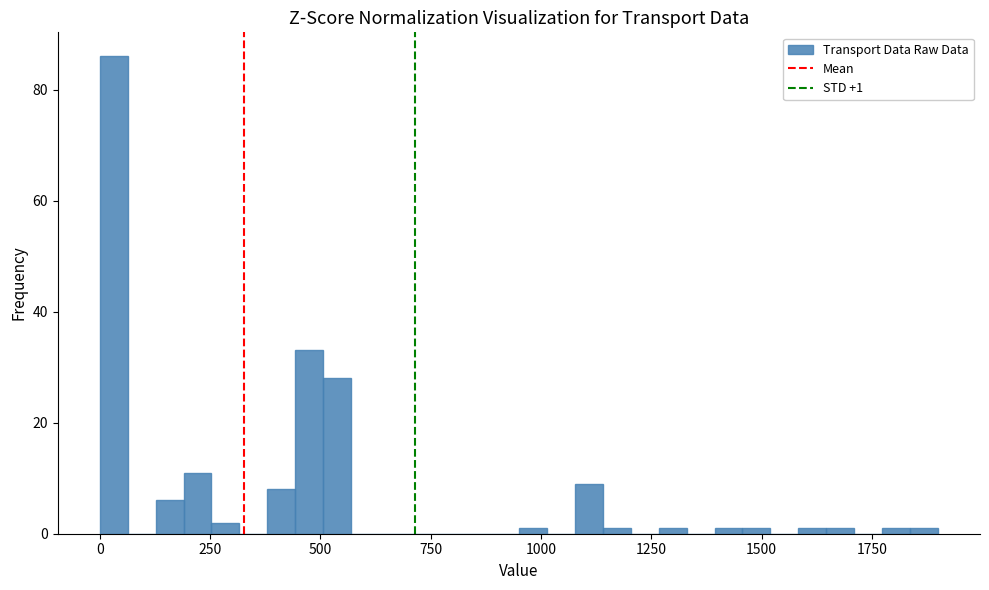

Around what value on the x-axis is the tallest bar? Give the approximate position of its centre, as read against the axis.

50